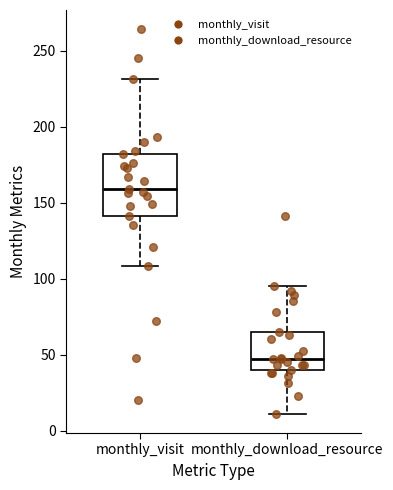

Which box's median line is the lowest?

monthly_download_resource